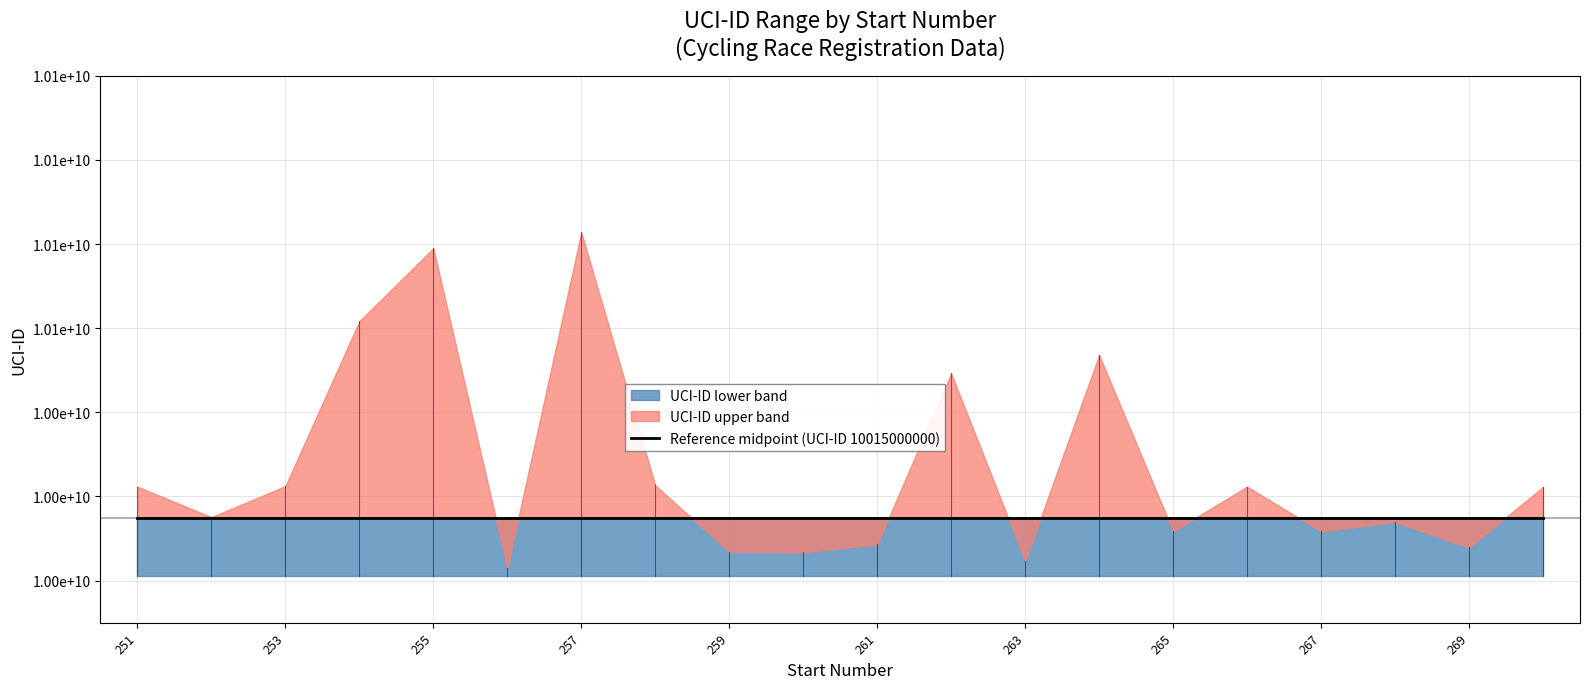

The value of UCI-ID midline at 256 is 10015000000. True or false?

True